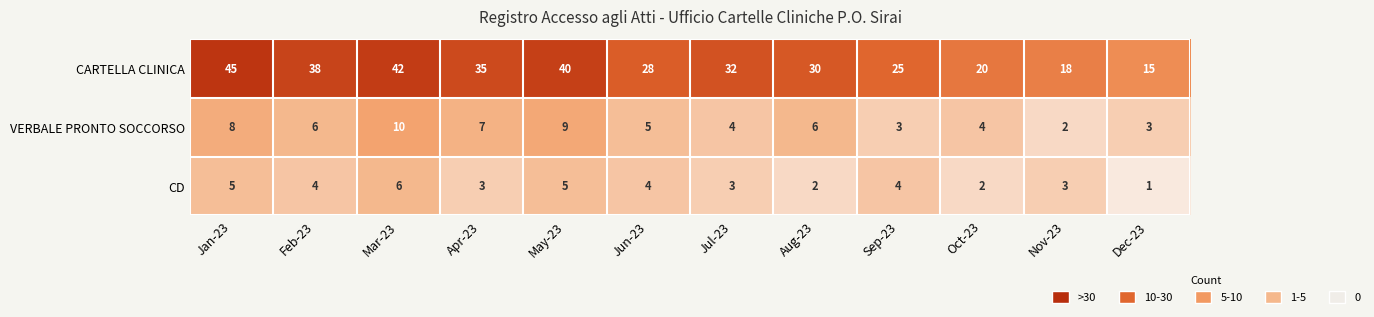

Rank the series by their maximum value, from lowest to highest.

CD, VERBALE PRONTO SOCCORSO, CARTELLA CLINICA